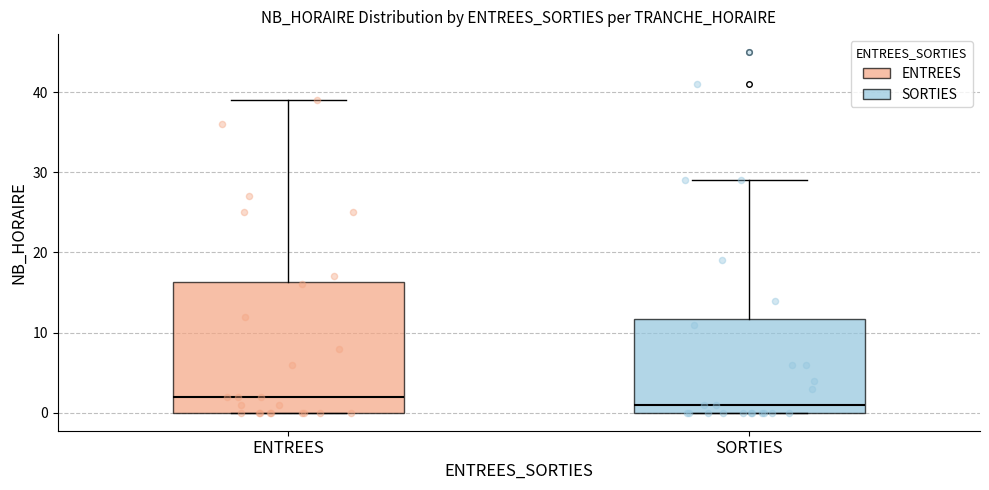

Reading left to right, read every box against the y-axis: the position of its median line, the range the box covers, and the ends of its whiskers. The values are not printed on the chart, so give them approximately, as read against the axis.

ENTREES: median 2, box 0 to 16, whiskers 0 to 39
SORTIES: median 1, box 0 to 12, whiskers 0 to 29